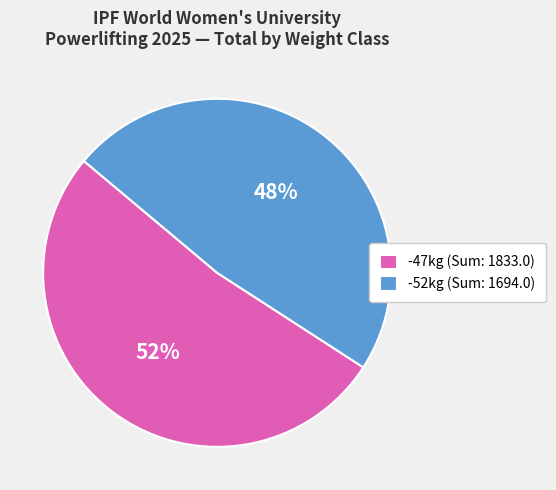

What is the ratio of the value at -52kg (Sum: 1694.0) to the value at -47kg (Sum: 1833.0)?

0.9